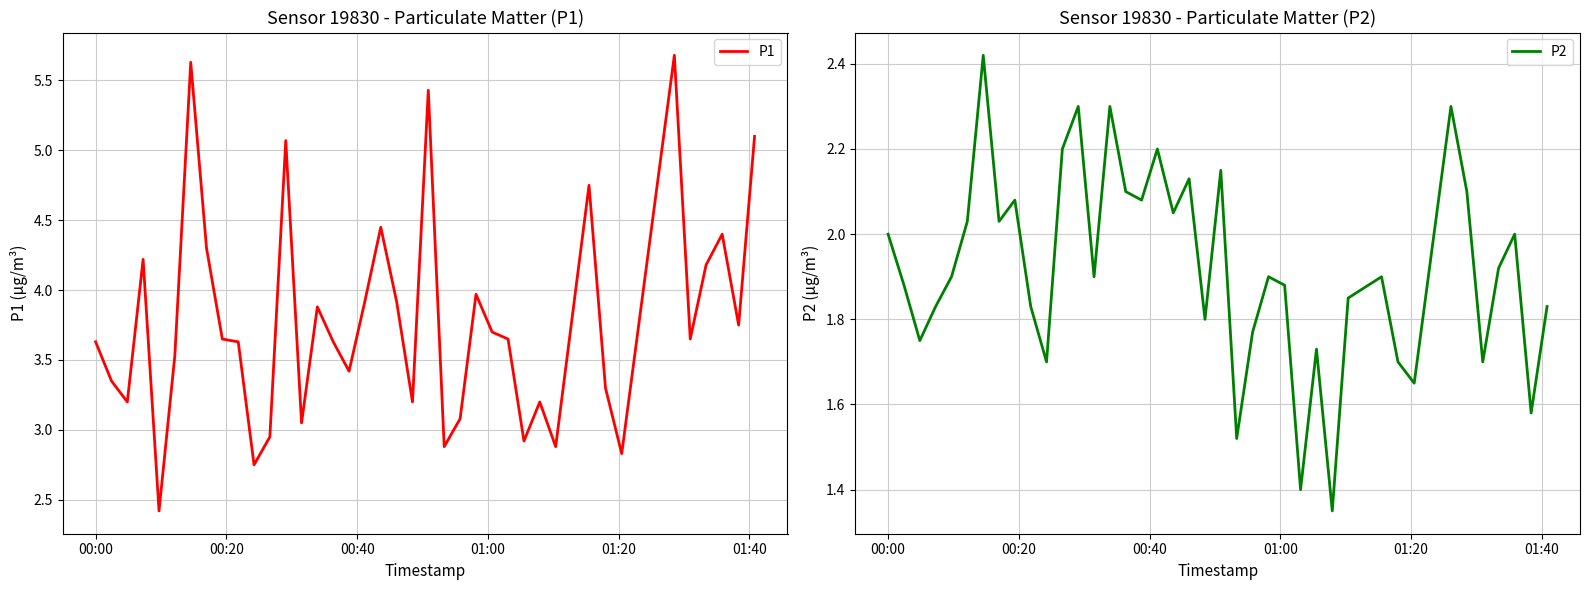

True or false: P2 and P1 intersect in this chart.

False